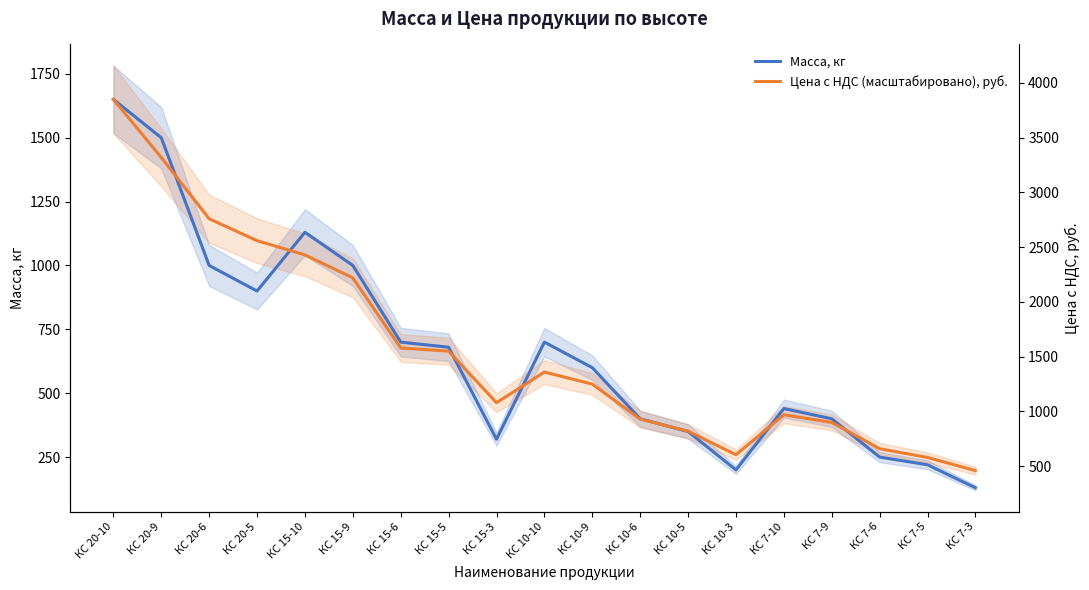

Is it true that Цена с НДС (масштабировано), руб. equals 522.8 at КС 10-6?

False